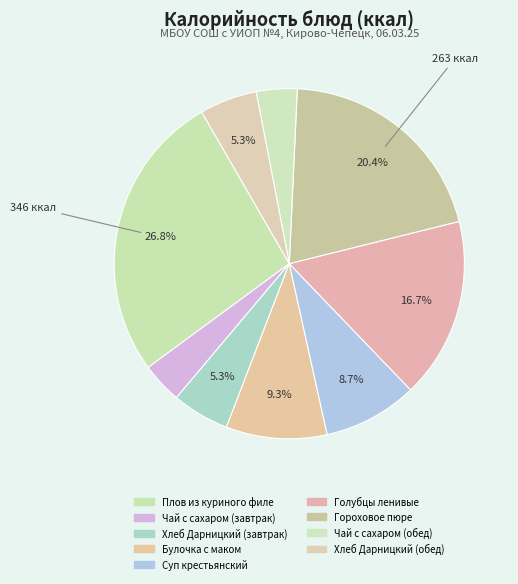

How many slices are in this pie chart?

9